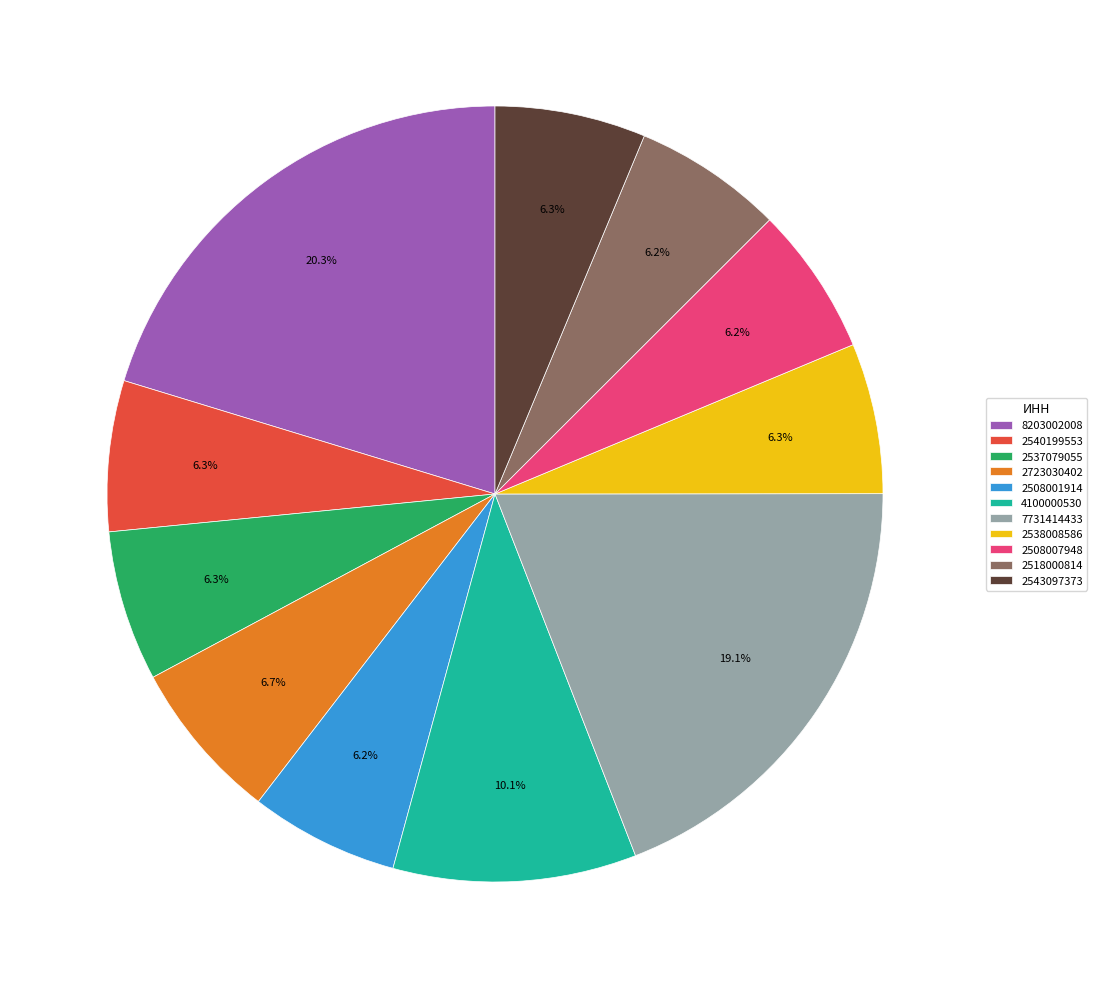

Which slice is the largest?

8203002008